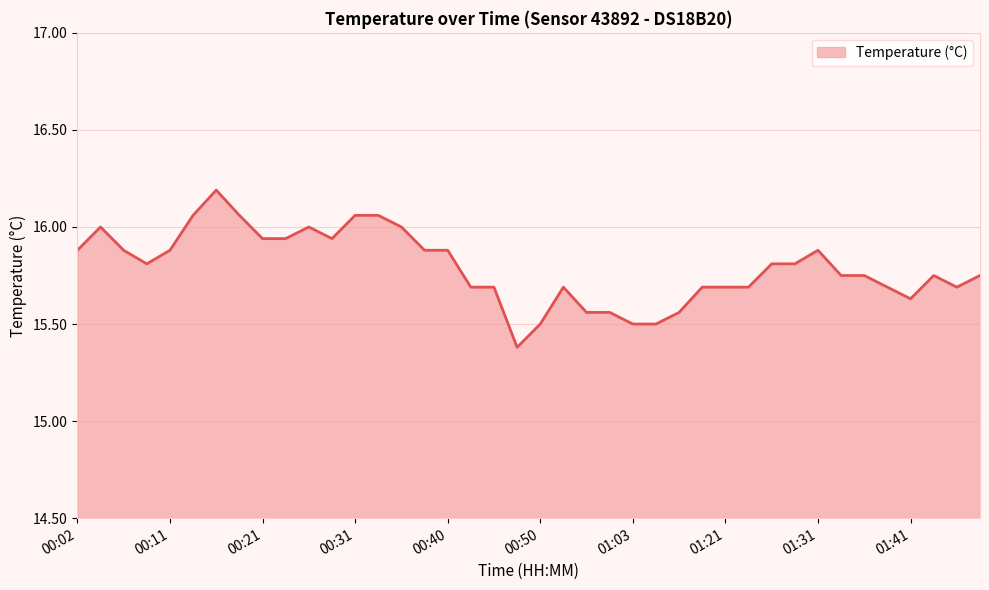

What is the maximum value shown in the chart?

16.2